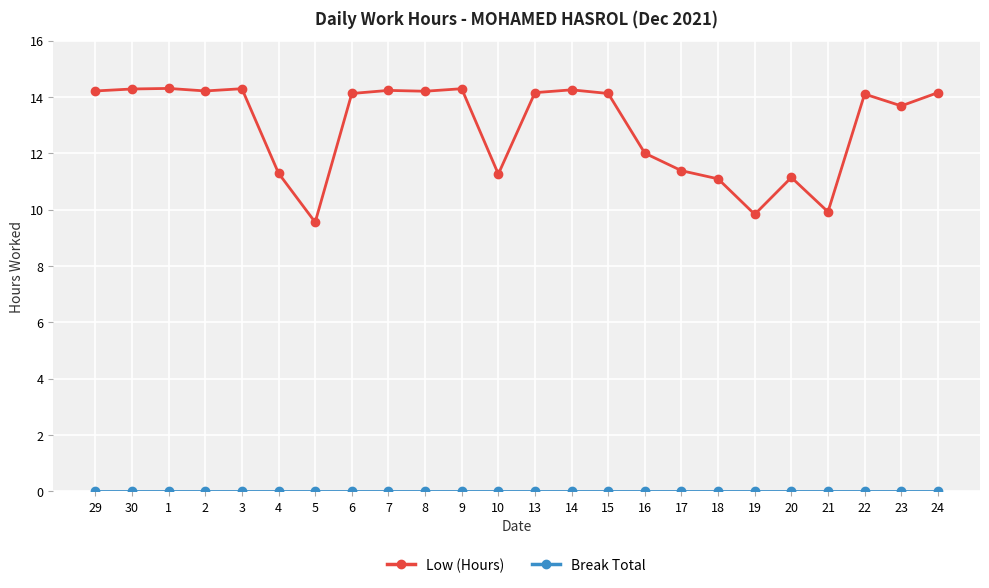

True or false: Low (Hours) has more than 2 points higher than both neighbors.

True